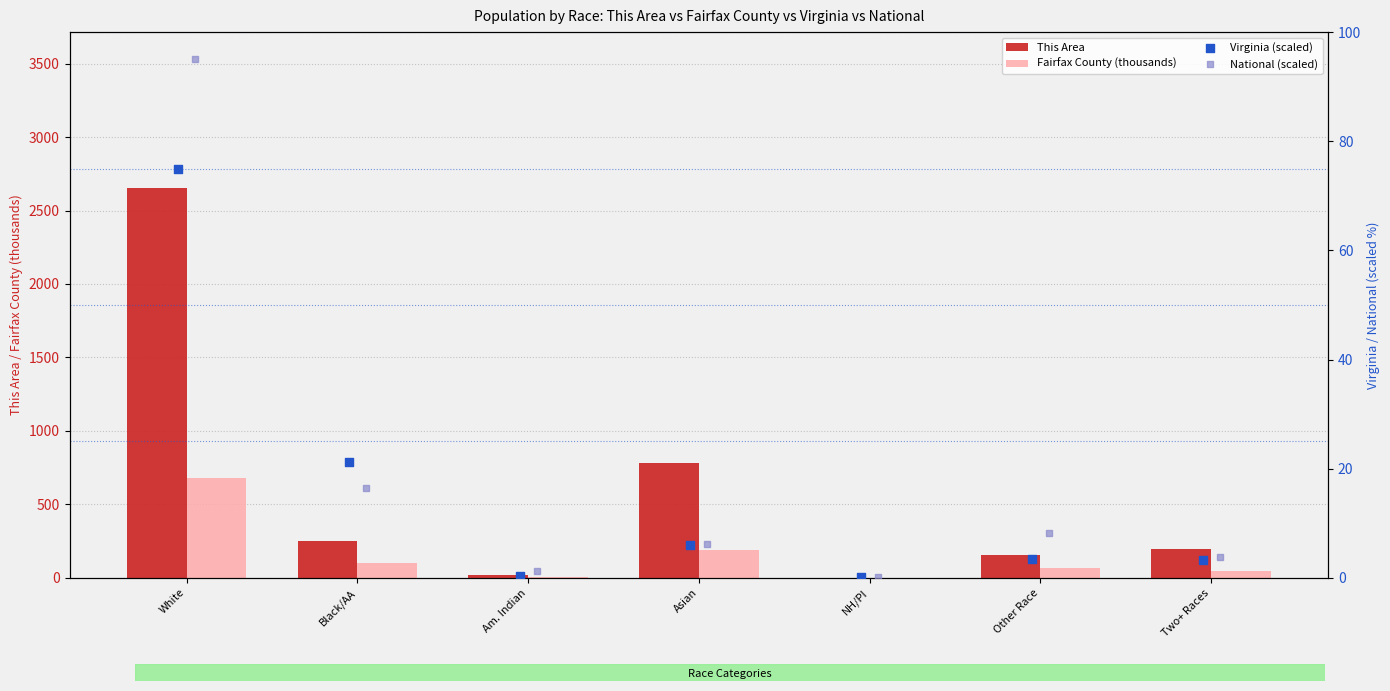

At how many categories does at least one series exceed 2403?

1